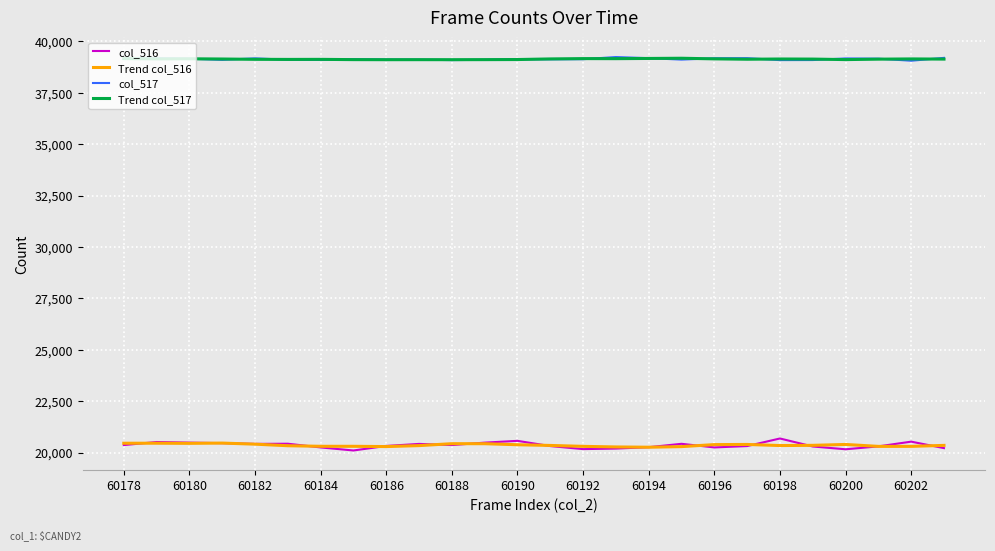

What is the maximum value for Trend col_517?

39183.0